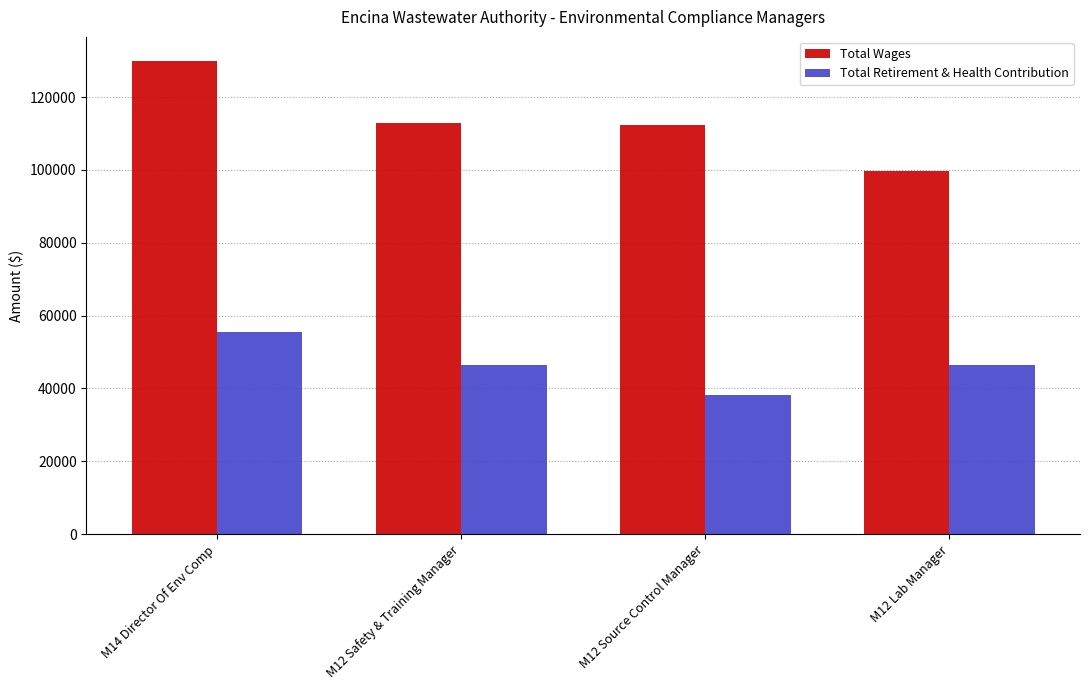

What is the total value across all series at M12 Safety & Training Manager?

159523